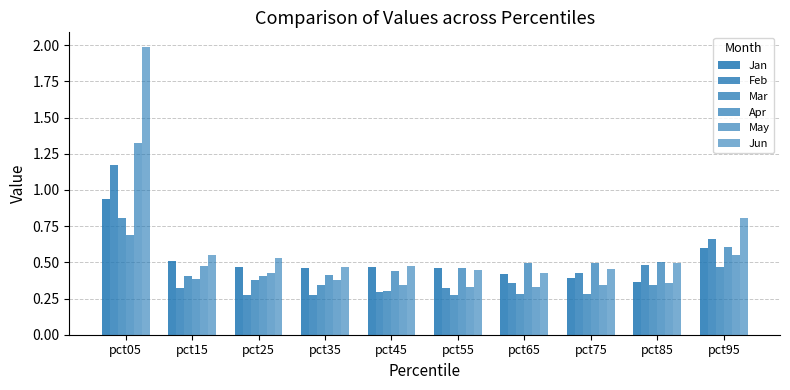

How many data points does each series have?

10